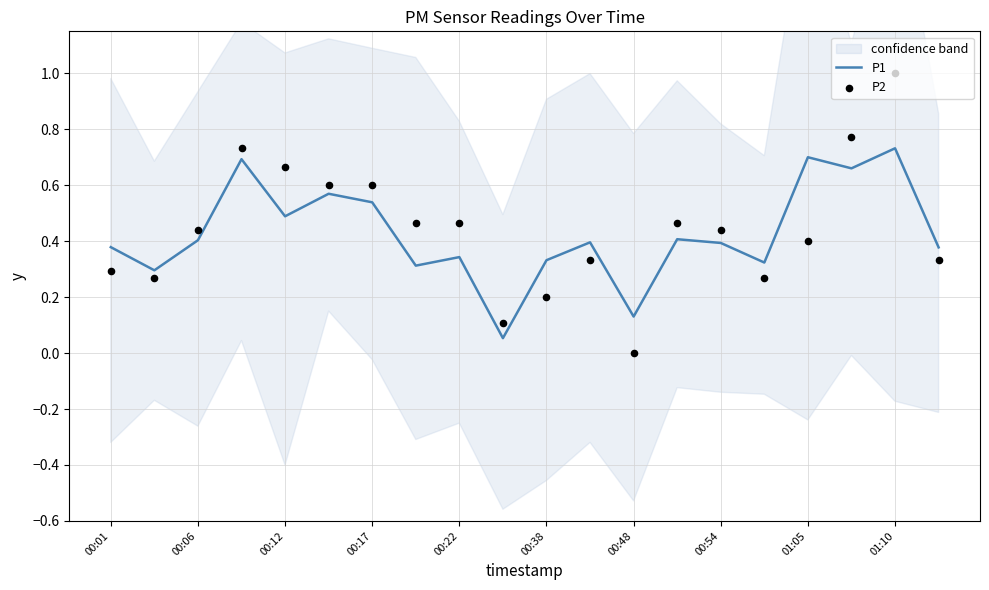

What are all the series names shown in the legend?

P1, P2